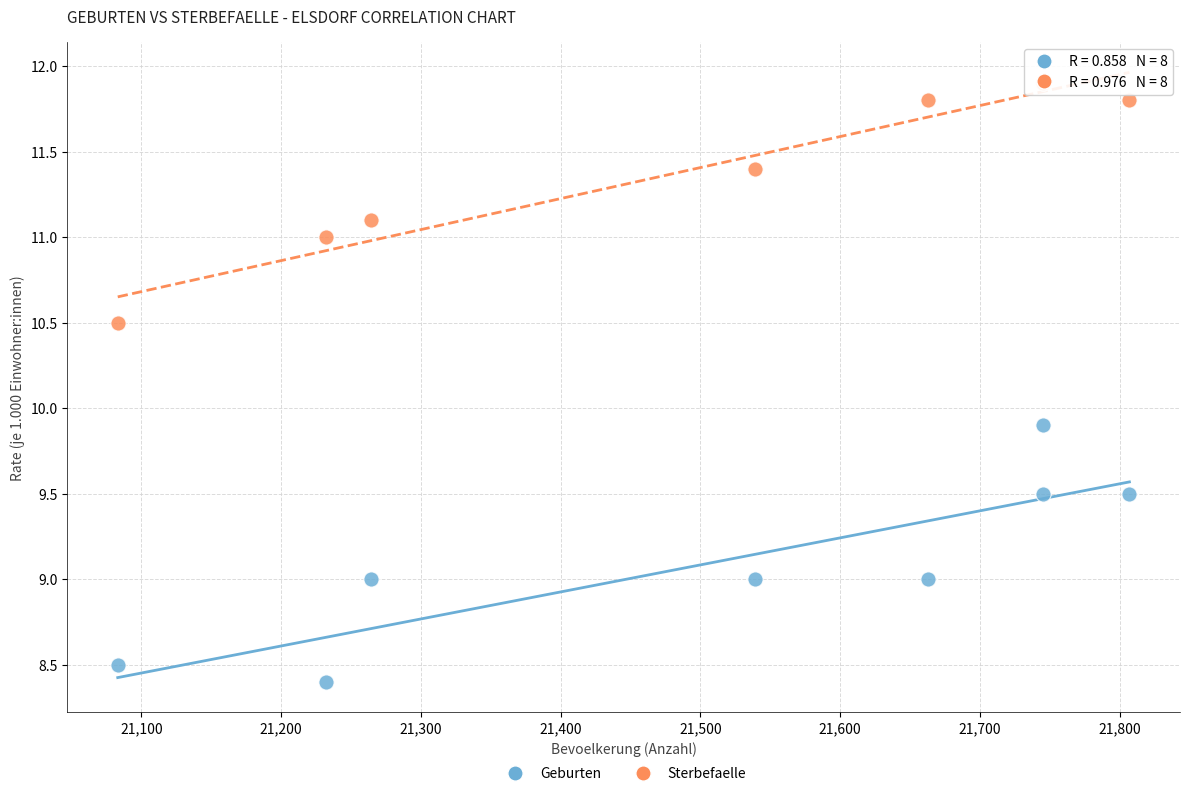

What is the X range (max minus min) for the scatter plot?

724.0